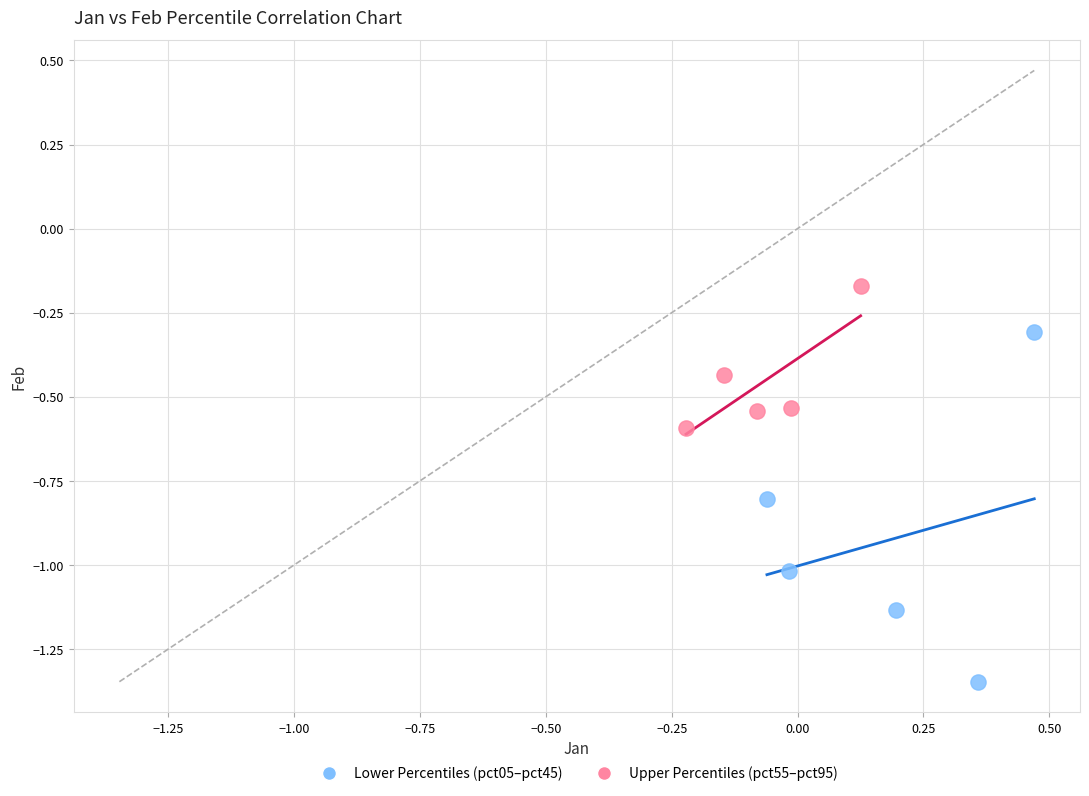

Which series contains the highest Y value?

Upper Percentiles (pct55–pct95)